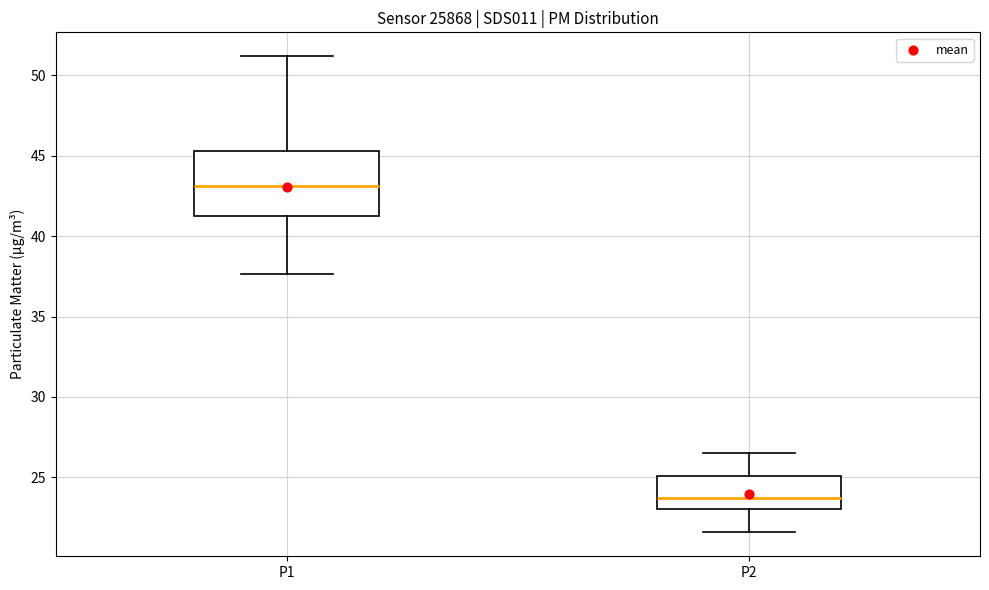

Where is the lower edge of the box for P1 on the y-axis? The values are not printed on the chart, so give them approximately, as read against the axis.

41.5